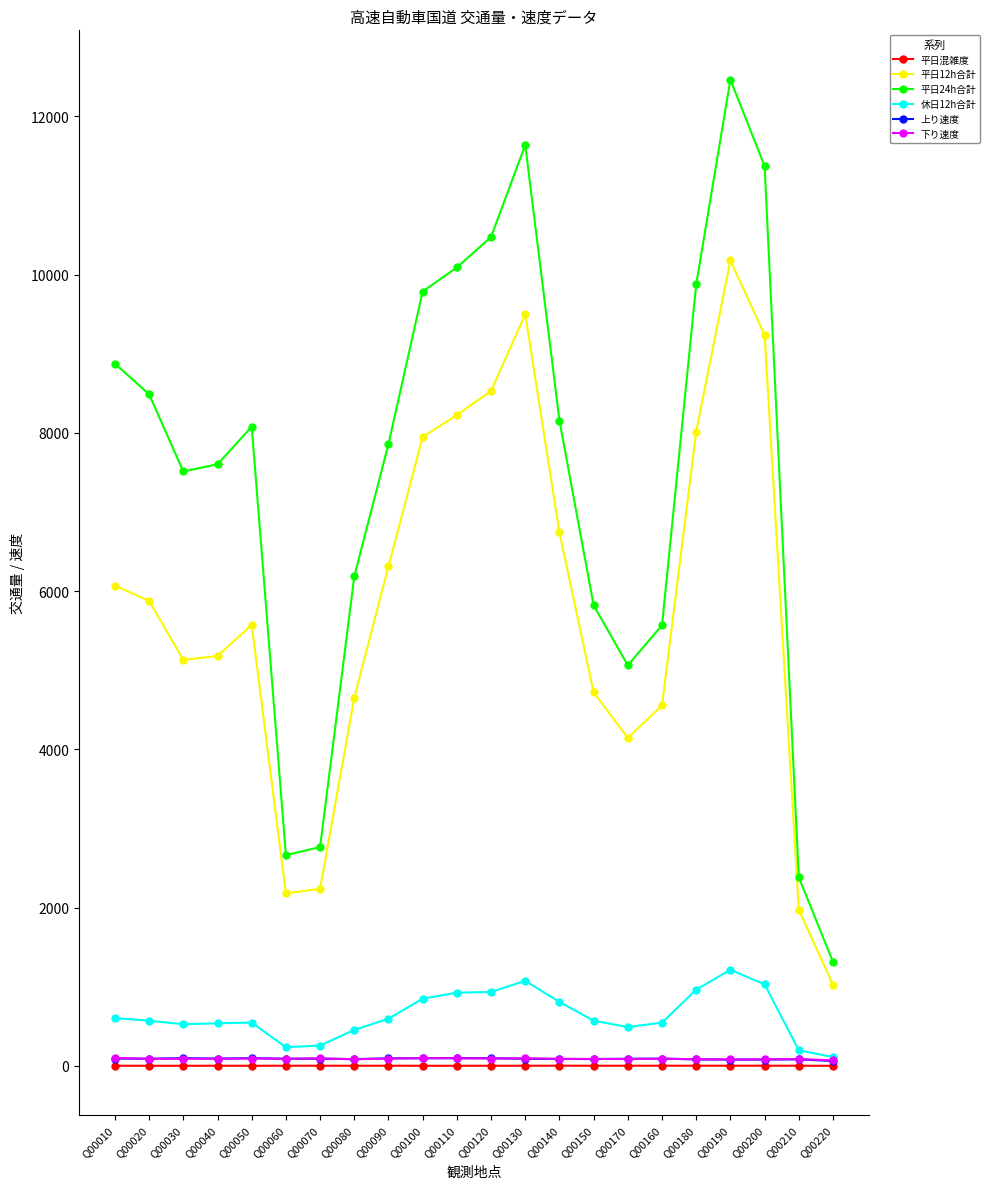

What is the total value across all series at Q00060?

5252.4